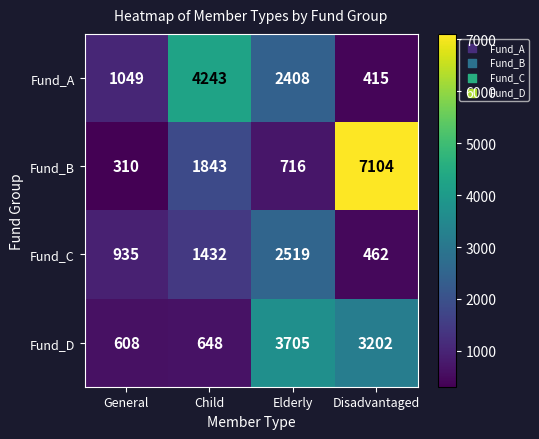

Which series has the widest spread of values?

Fund_B